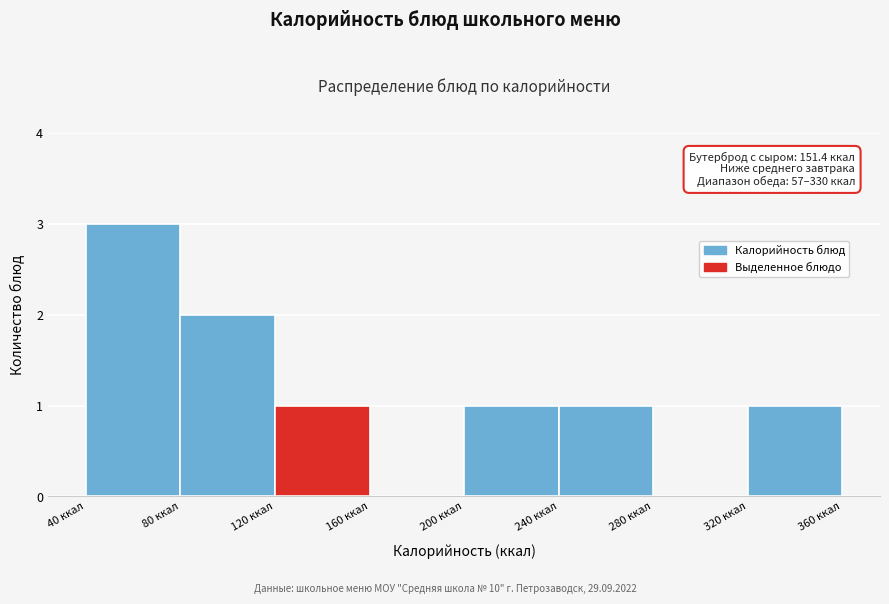

Over which range of the x-axis is the bar tallest?

40 to 80